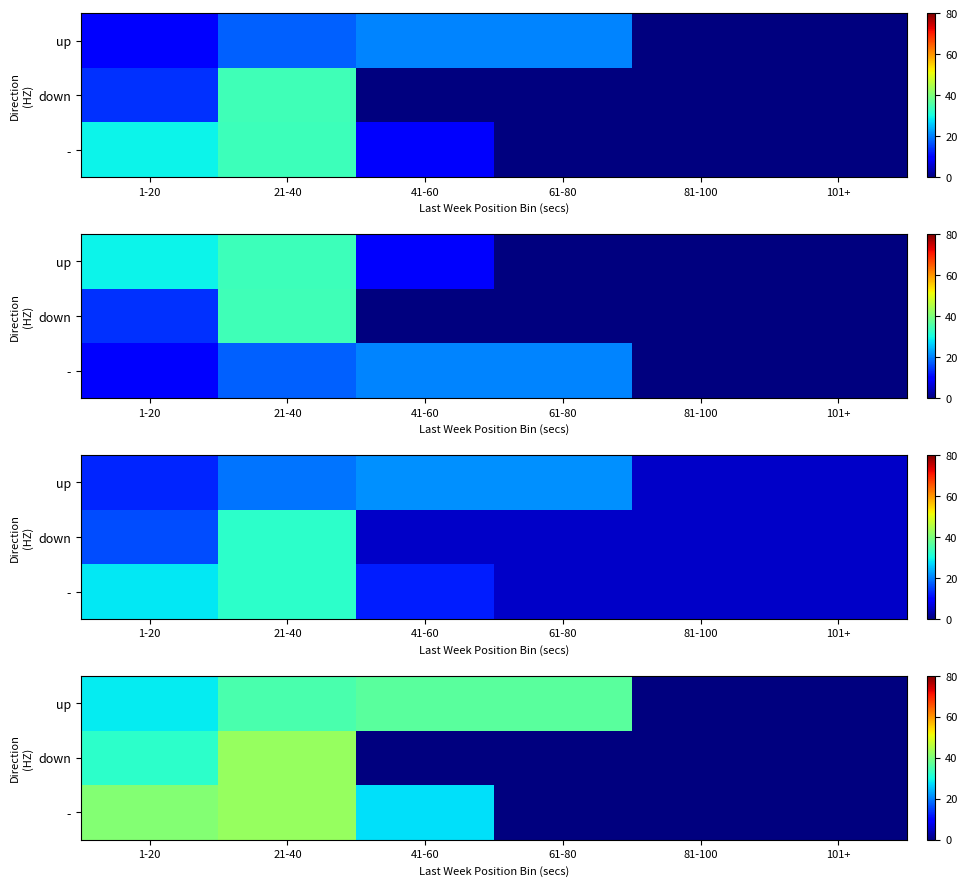

List the labels in order of - value, smallest first.

61-80, 81-100, 101+, 41-60, 1-20, 21-40